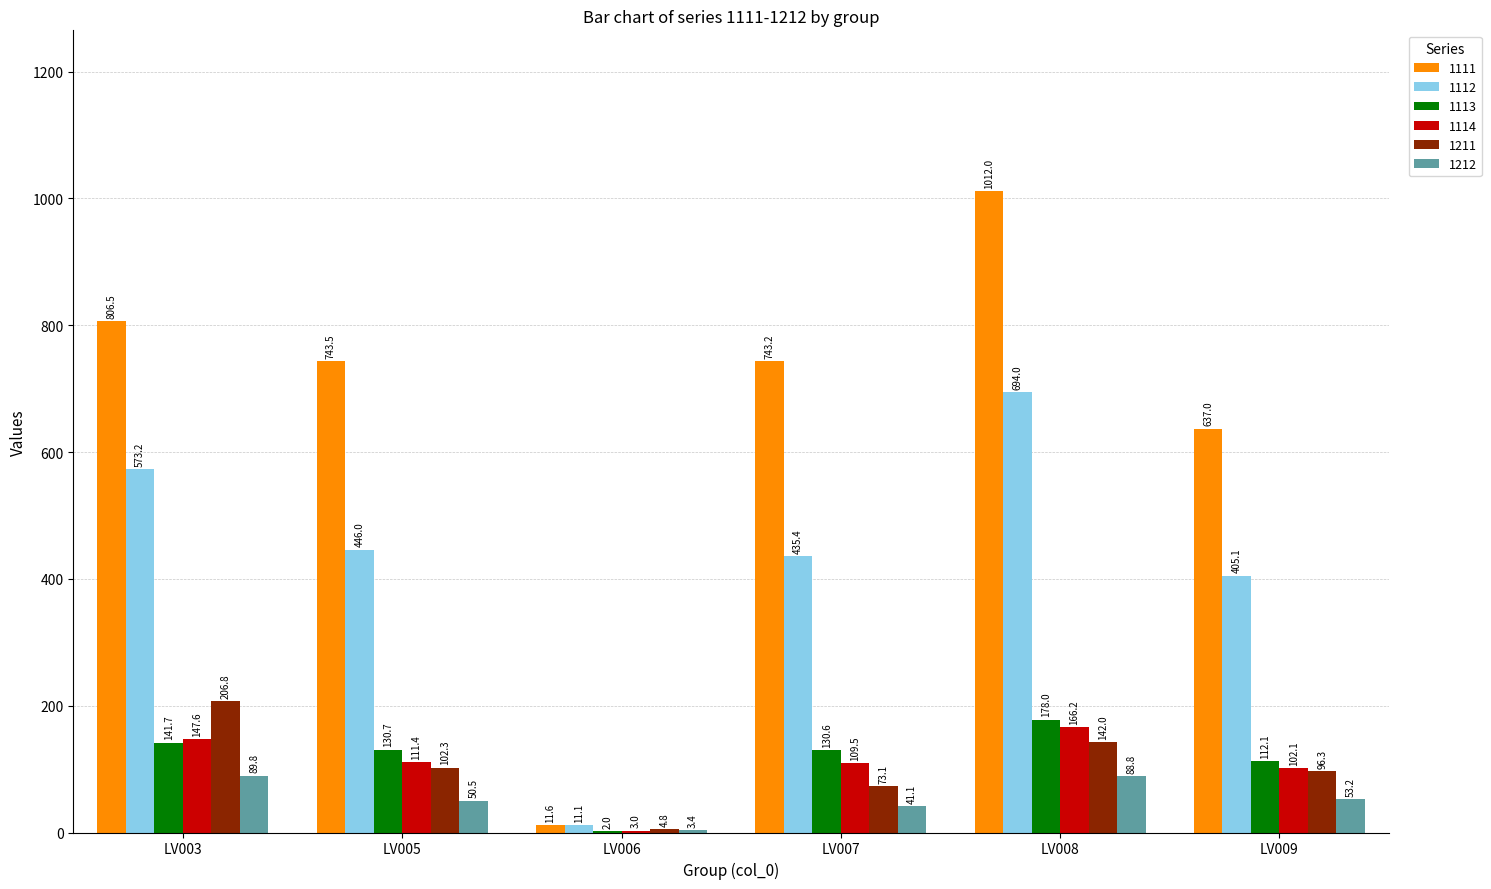

What is the sum of the 1114 values at LV009 and LV008?

268.3